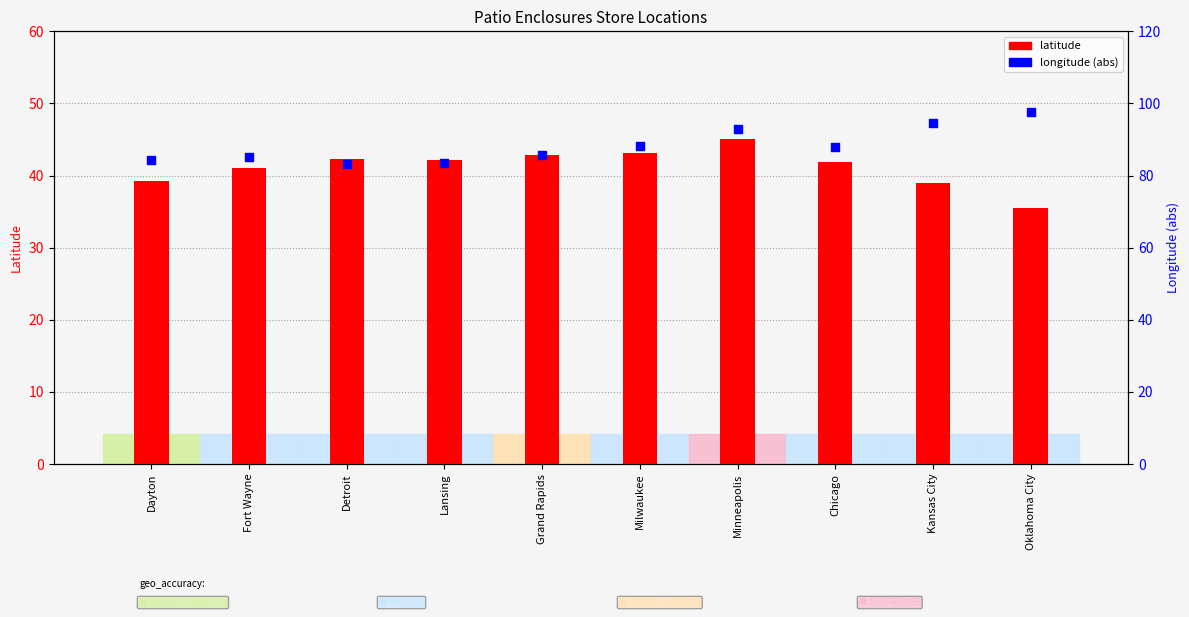

Which series contains the lowest Y value?

latitude